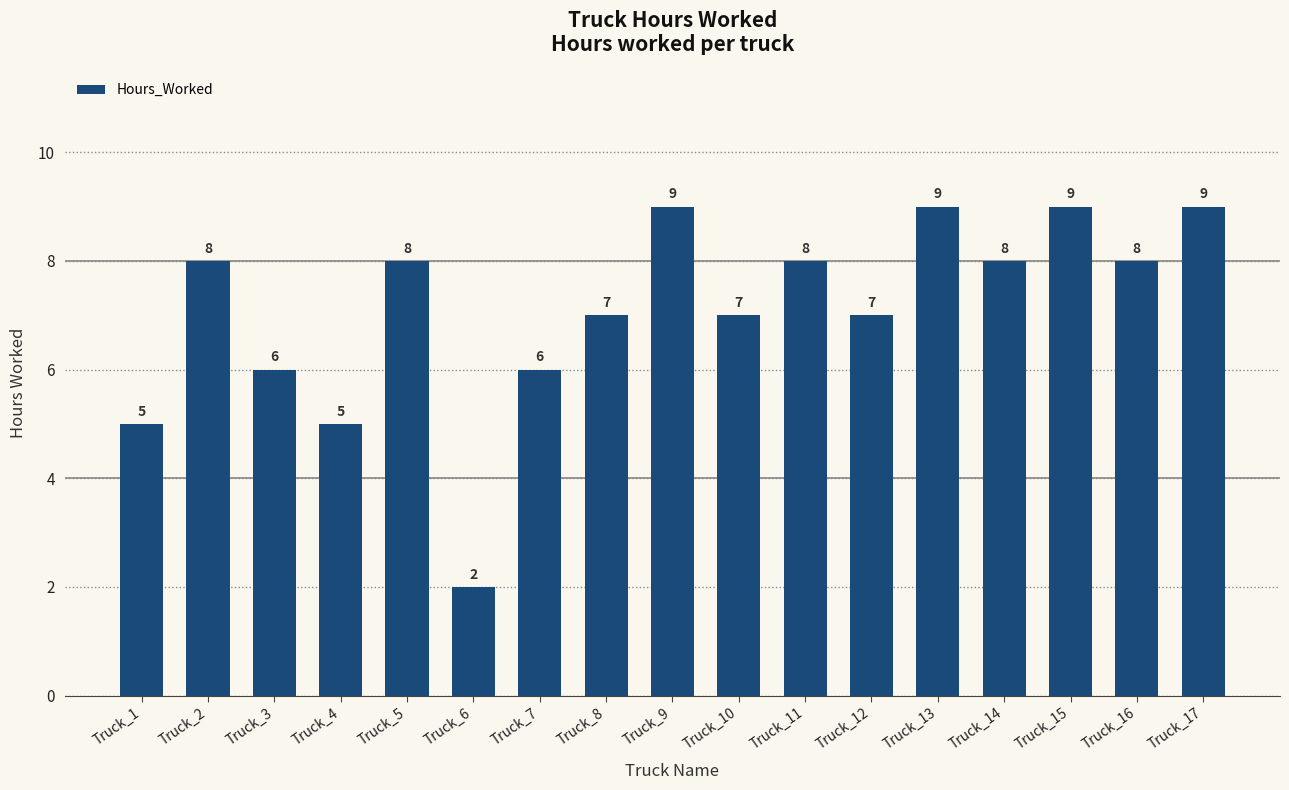

What is the value of the 9th bar from the left?

9